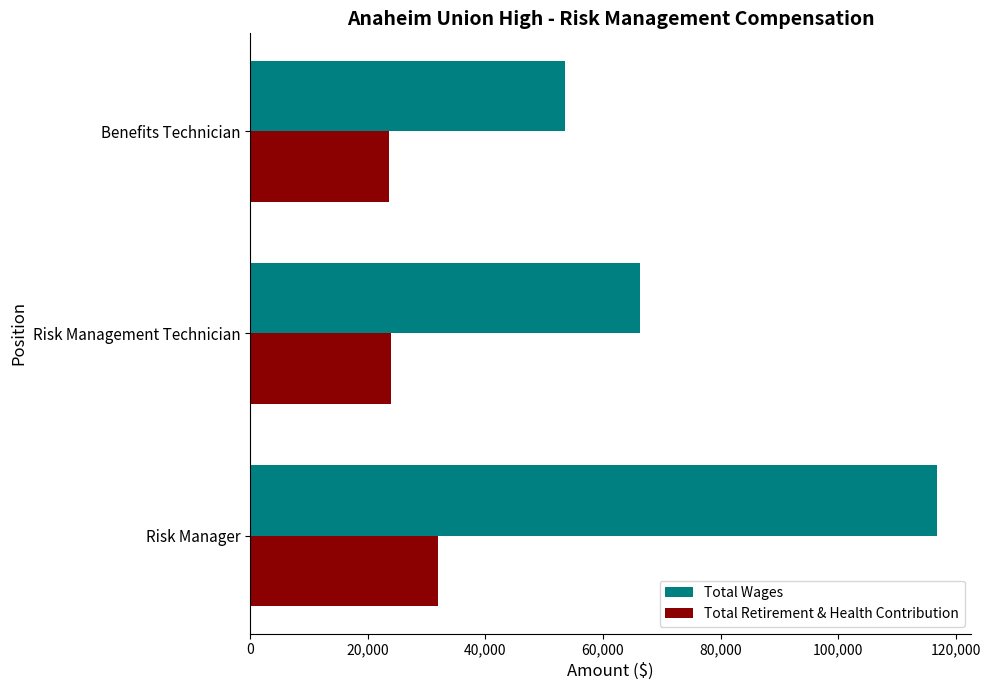

The Total Wages series shows 53491 at Benefits Technician. True or false?

True